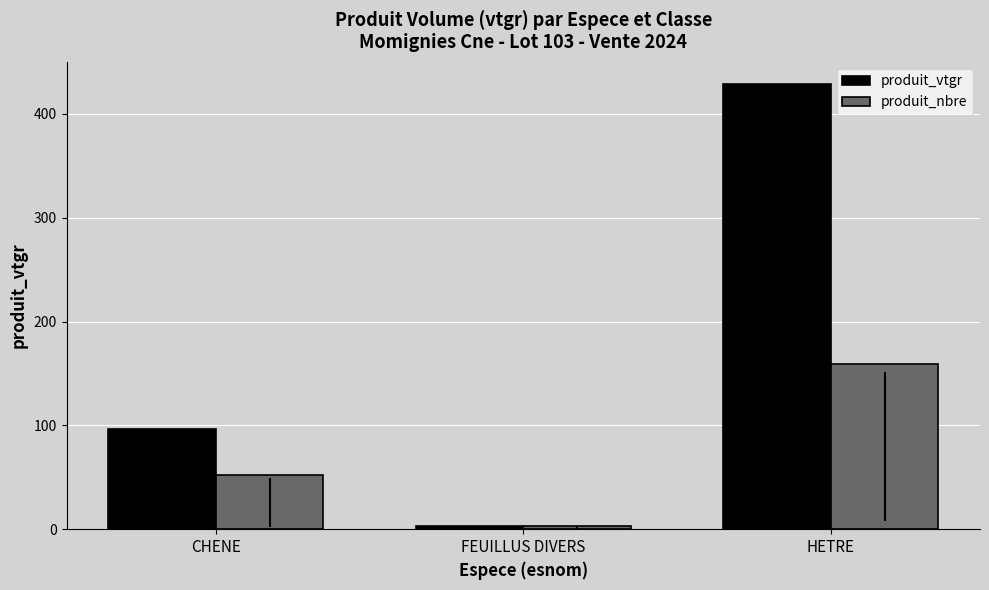

What is the value of the produit_nbre bar at the 1st from the left?

52.0